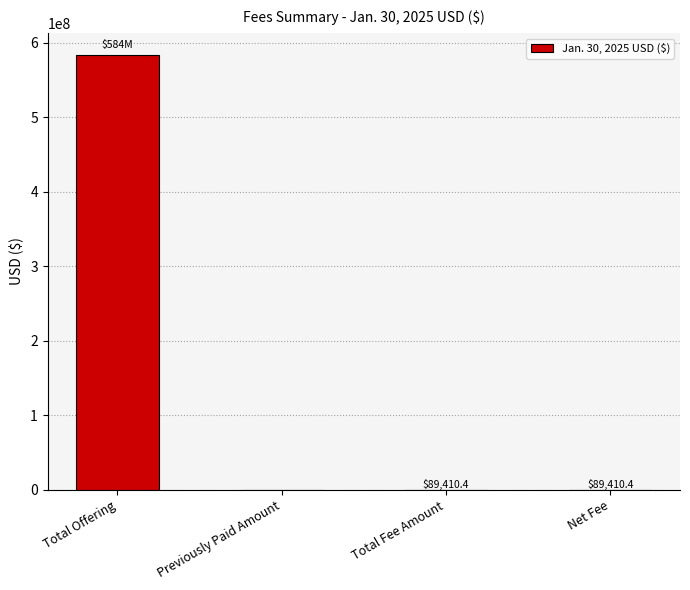

The value at Total Fee Amount is 89410.4. True or false?

True